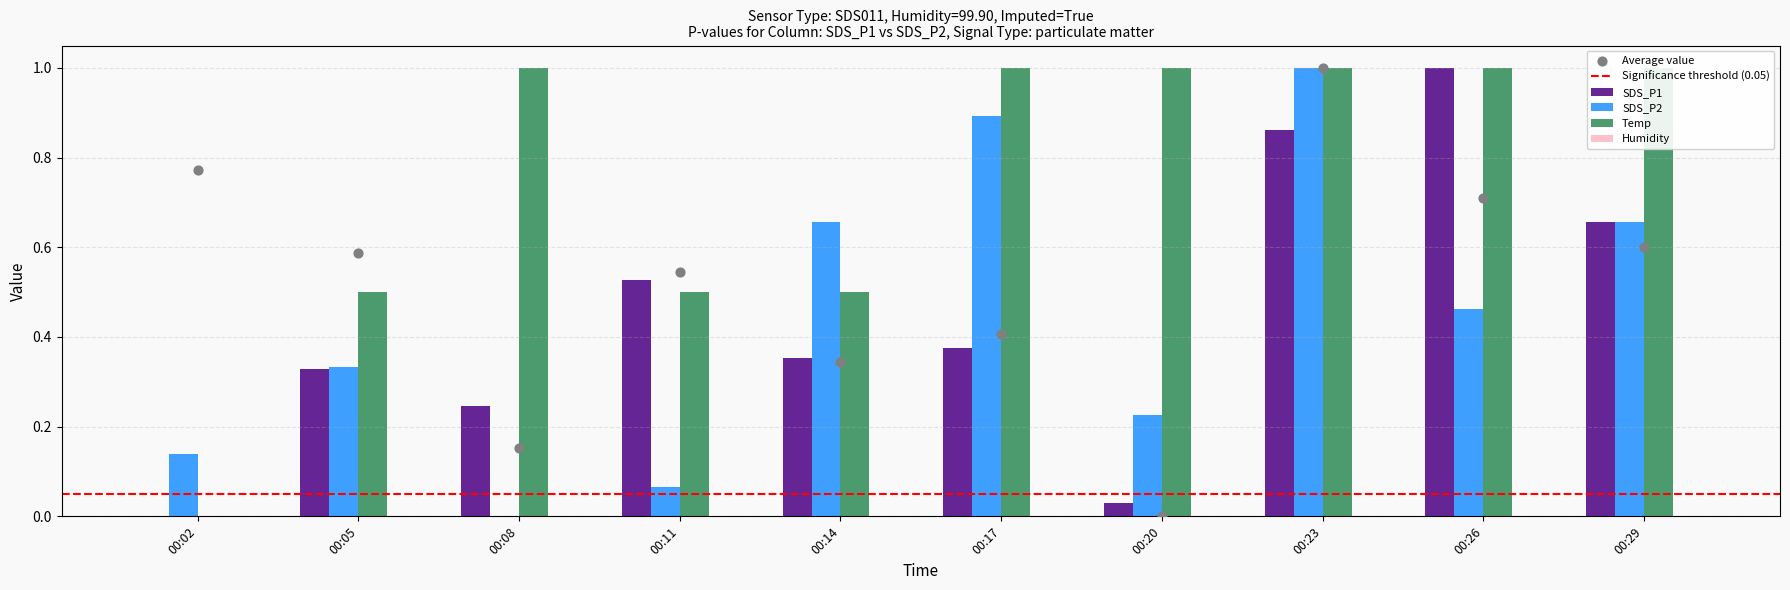

Which series has the largest Y range (max minus min)?

SDS_P1